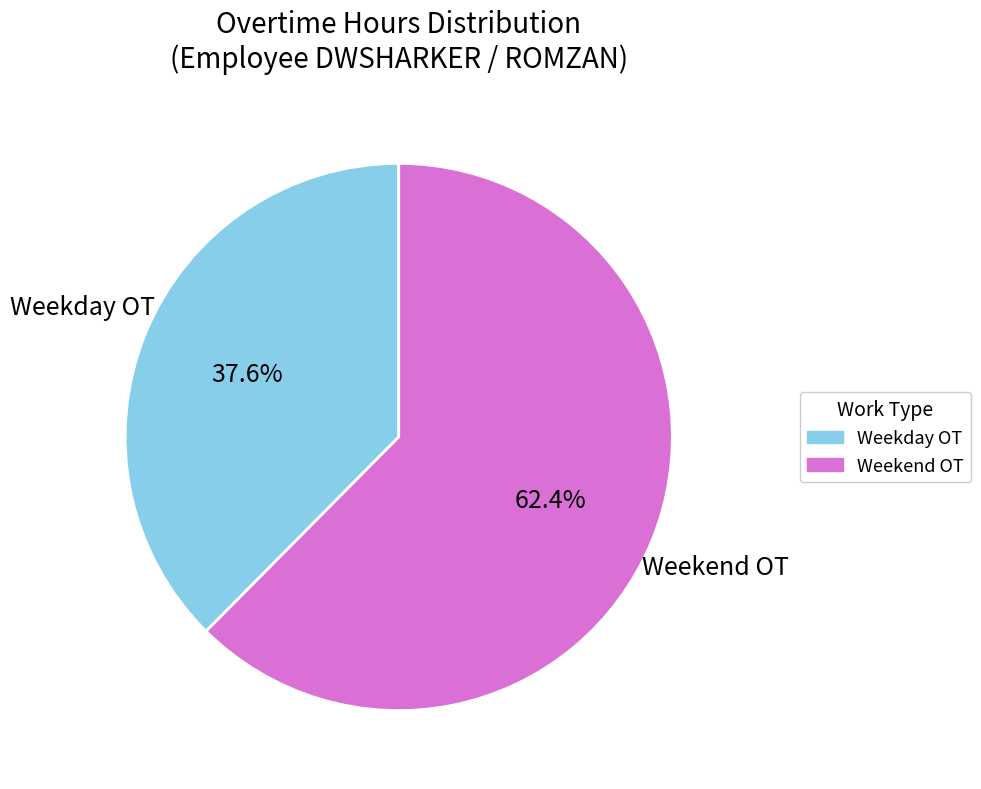

To the nearest percent, what is the average slice percentage?

50%